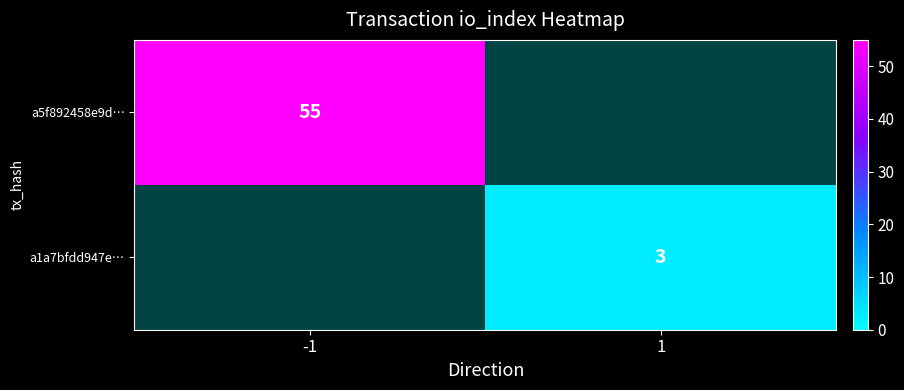

Is it true that a1a7bfdd947e… equals 5 at 1?

False